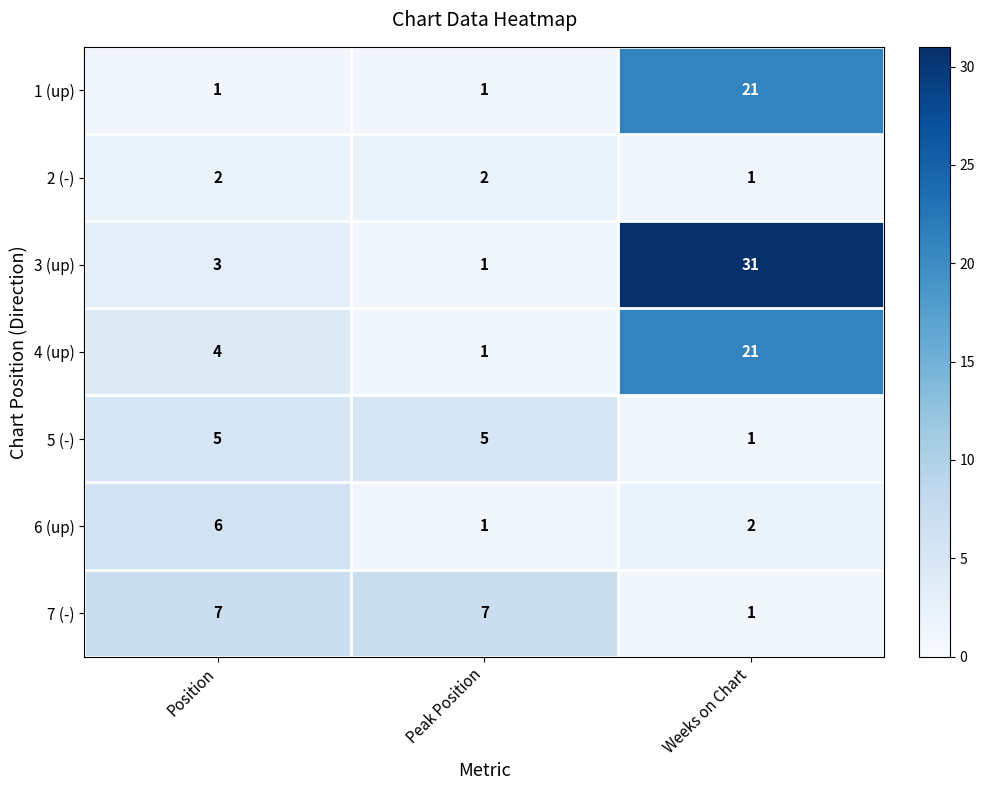

What is the difference between the maximum and minimum values in the 5 (-) series?

4